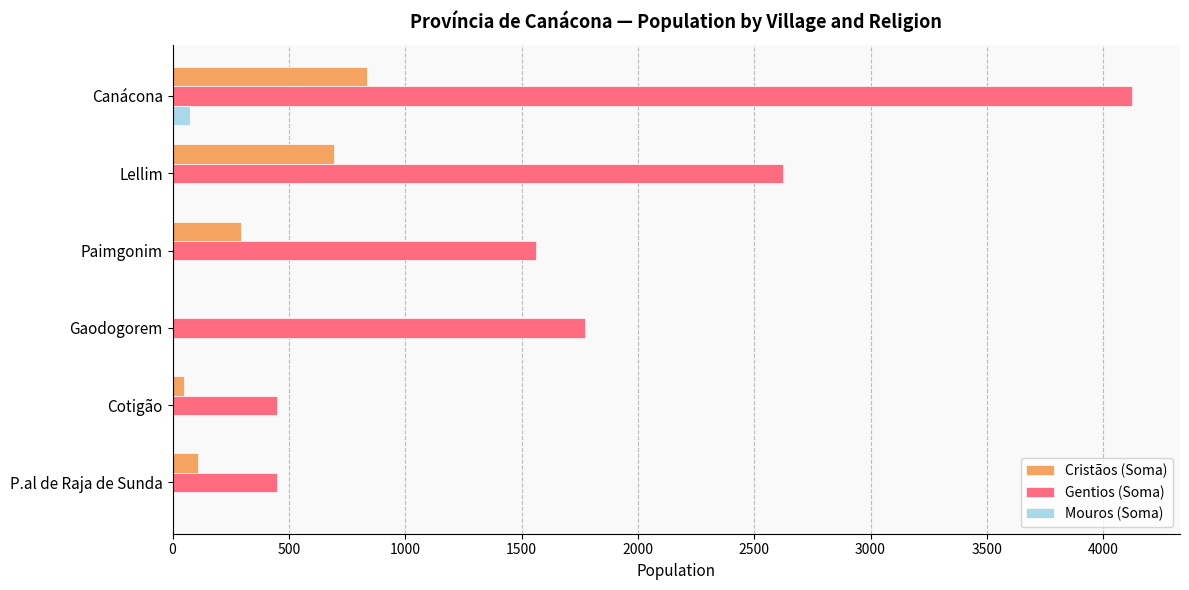

What is the highest value of the Gentios (Soma) series?

4124